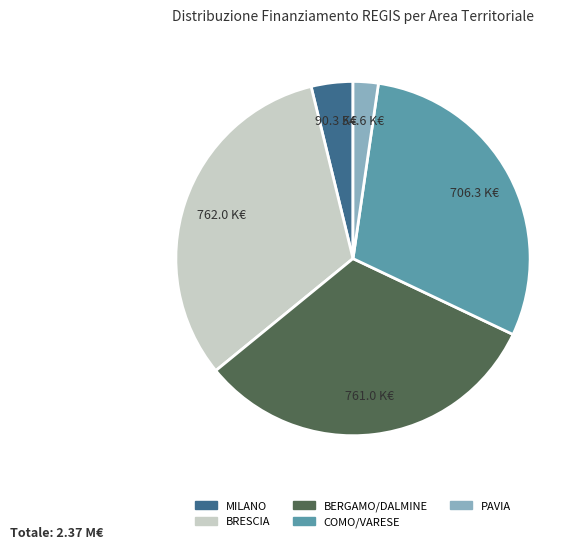

Is there a majority slice in this chart?

No